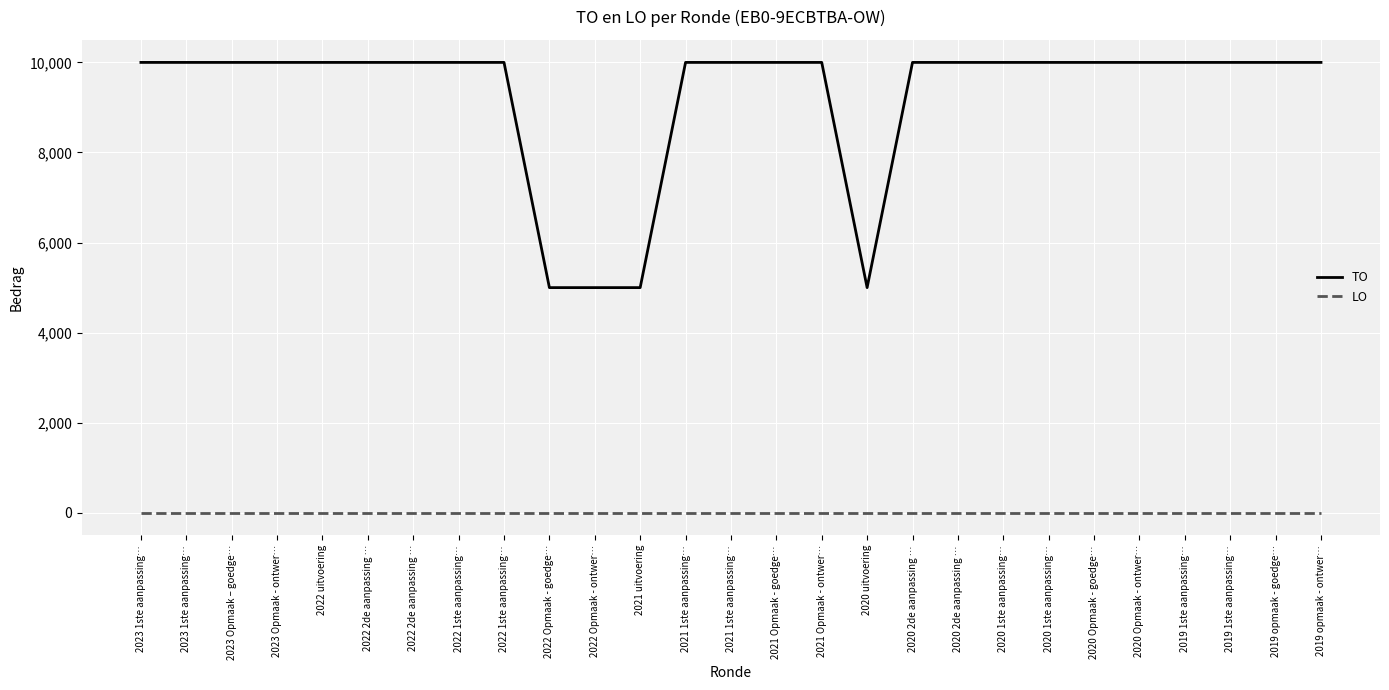

At which label does LO reach its peak?

2023 1ste aanpassing…